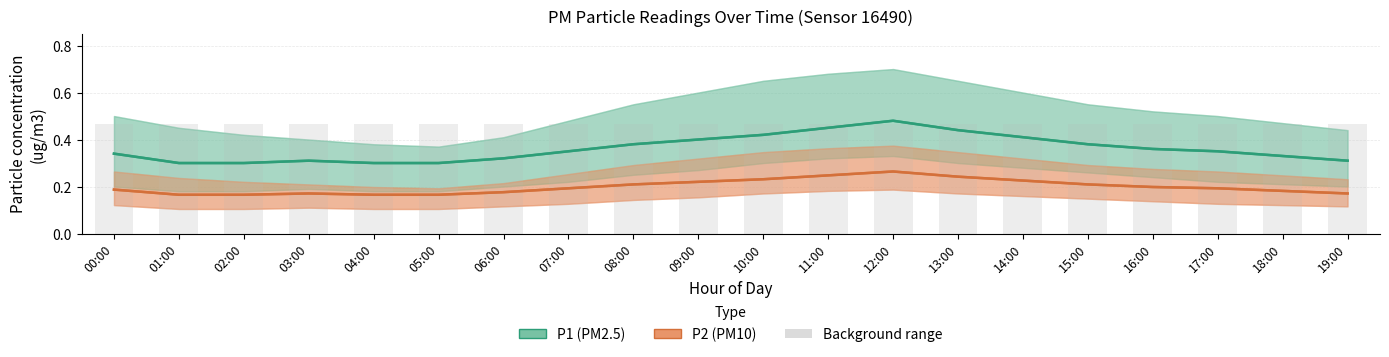

What is the difference between the maximum and minimum values in the P1 series?

0.2